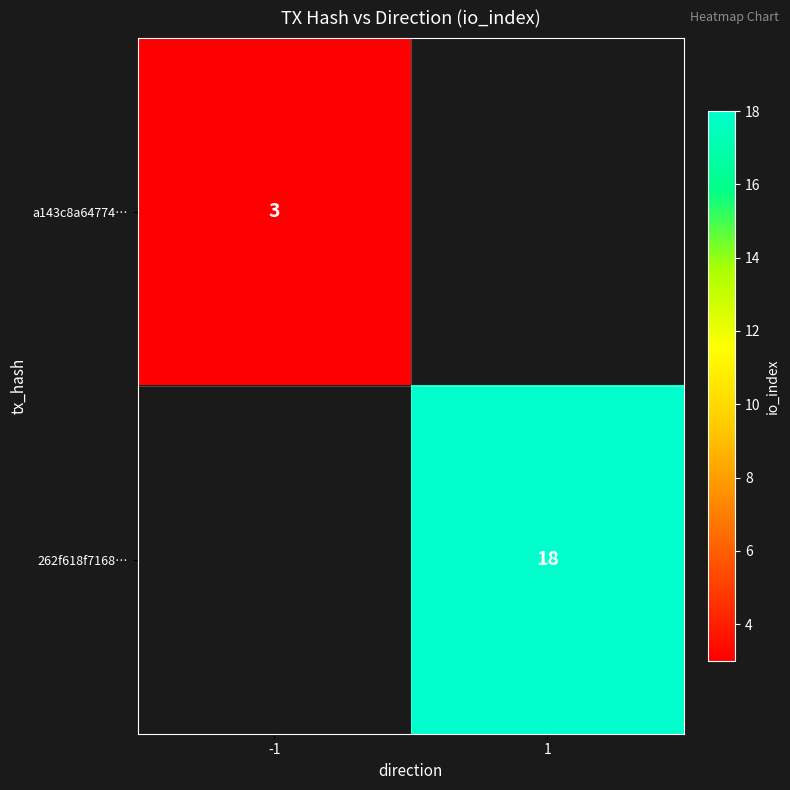

Is it true that 262f618f7168… equals 18 at 1?

True